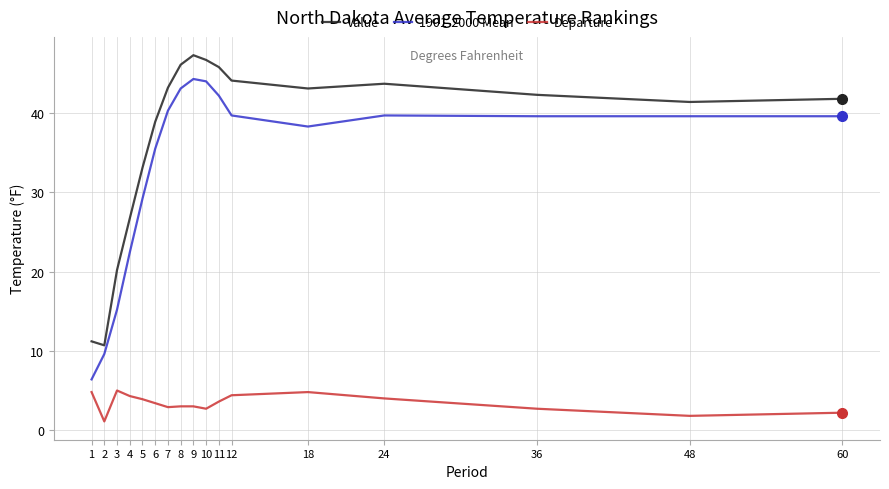

What is the lowest value of the 1901-2000 Mean series?

6.4